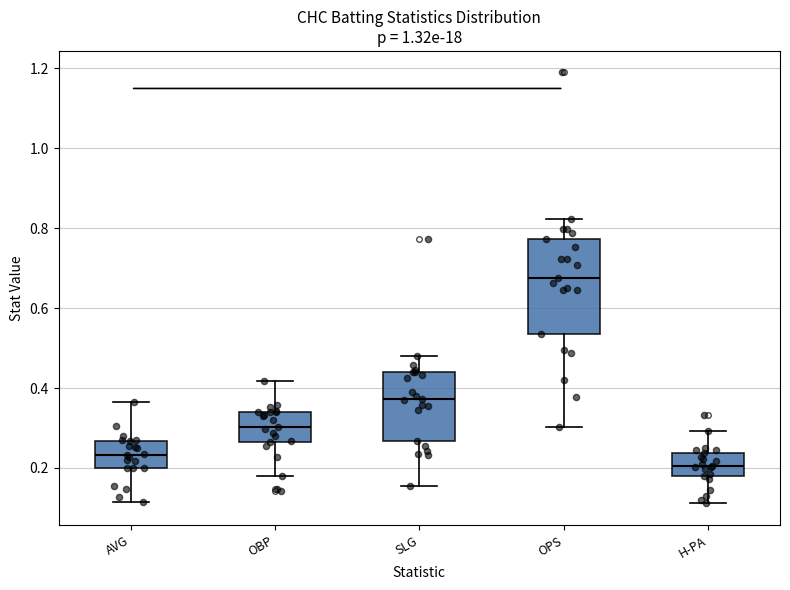

Reading left to right, read every box against the y-axis: the position of its median line, the range the box covers, and the ends of its whiskers. The values are not printed on the chart, so give them approximately, as read against the axis.

AVG: median 0.24, box 0.20 to 0.26, whiskers 0.12 to 0.36
OBP: median 0.30, box 0.26 to 0.34, whiskers 0.18 to 0.42
SLG: median 0.38, box 0.26 to 0.44, whiskers 0.16 to 0.48
OPS: median 0.68, box 0.54 to 0.78, whiskers 0.30 to 0.82
H-PA: median 0.20, box 0.18 to 0.24, whiskers 0.12 to 0.30